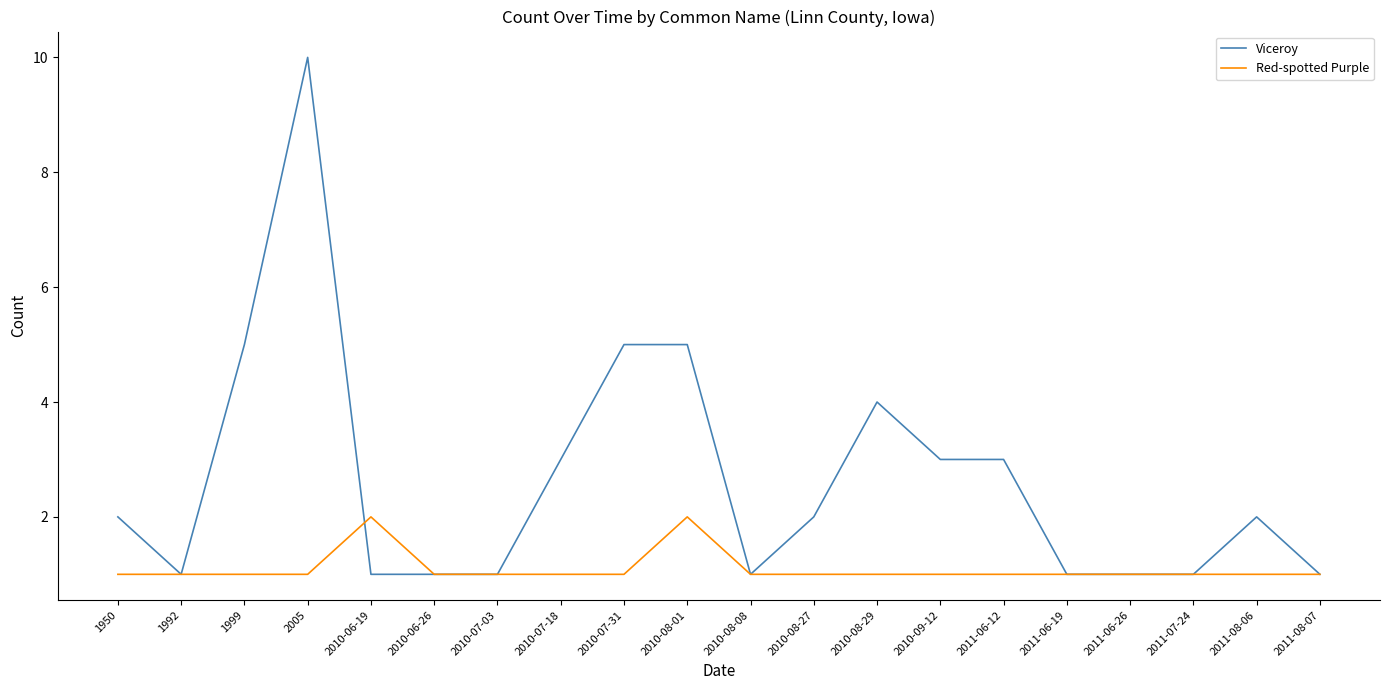

What is the difference between the highest and lowest values at 2005?

9